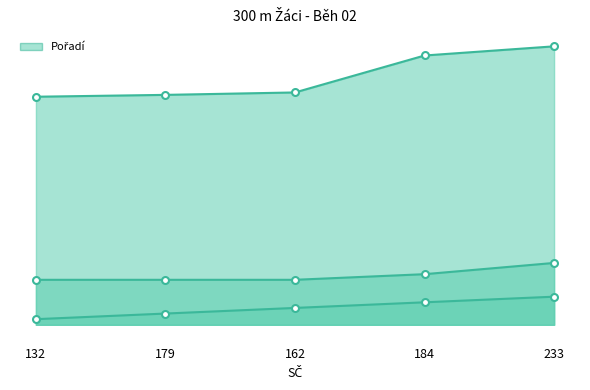

True or false: Výkon and Pořadí intersect in this chart.

False